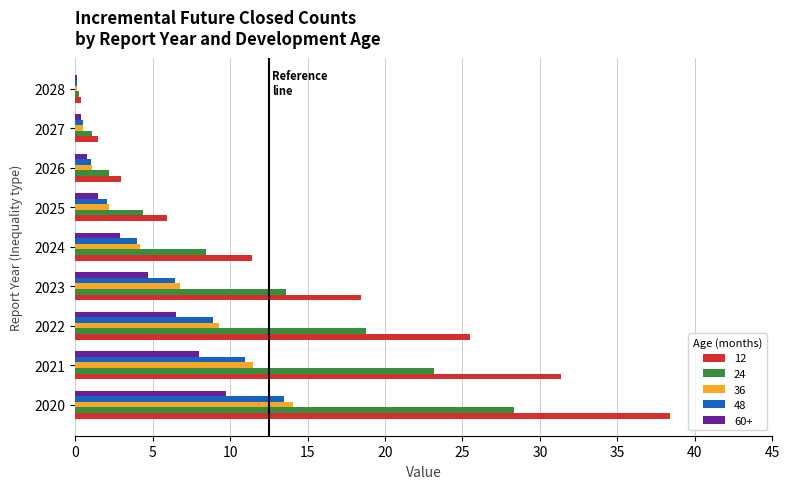

At which category is the sum across all series the highest?

2020